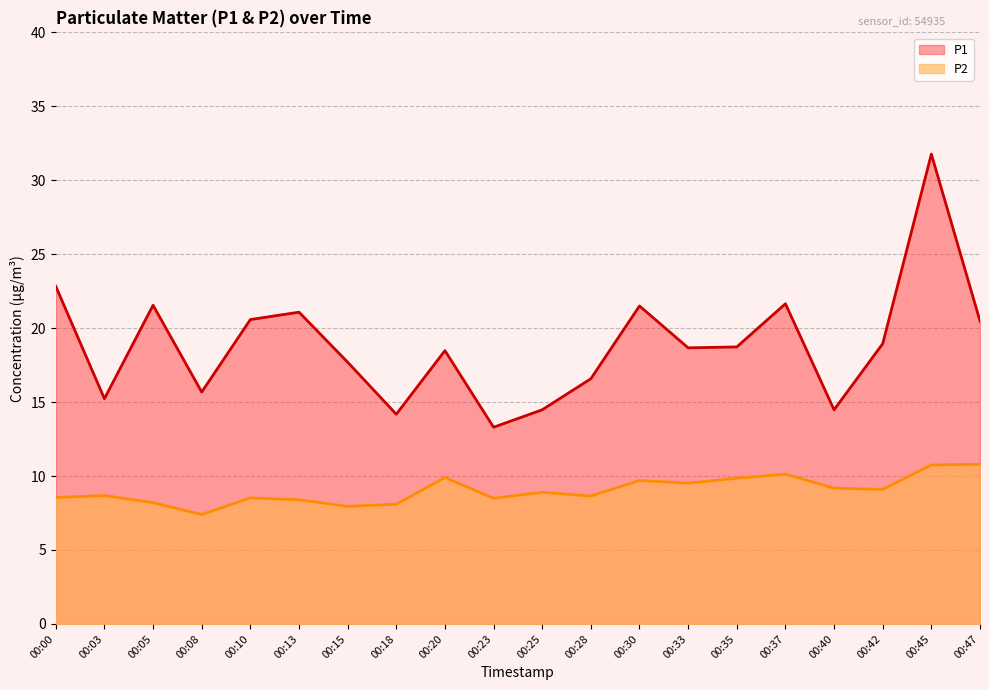

How many data points in P1 are above 18?

12